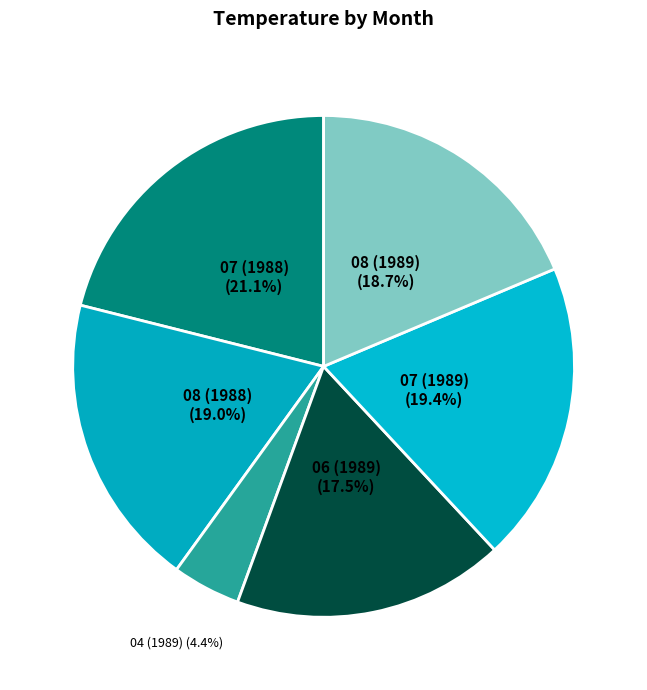

What percentage is NOT represented by 07 (1988)?

78.9%